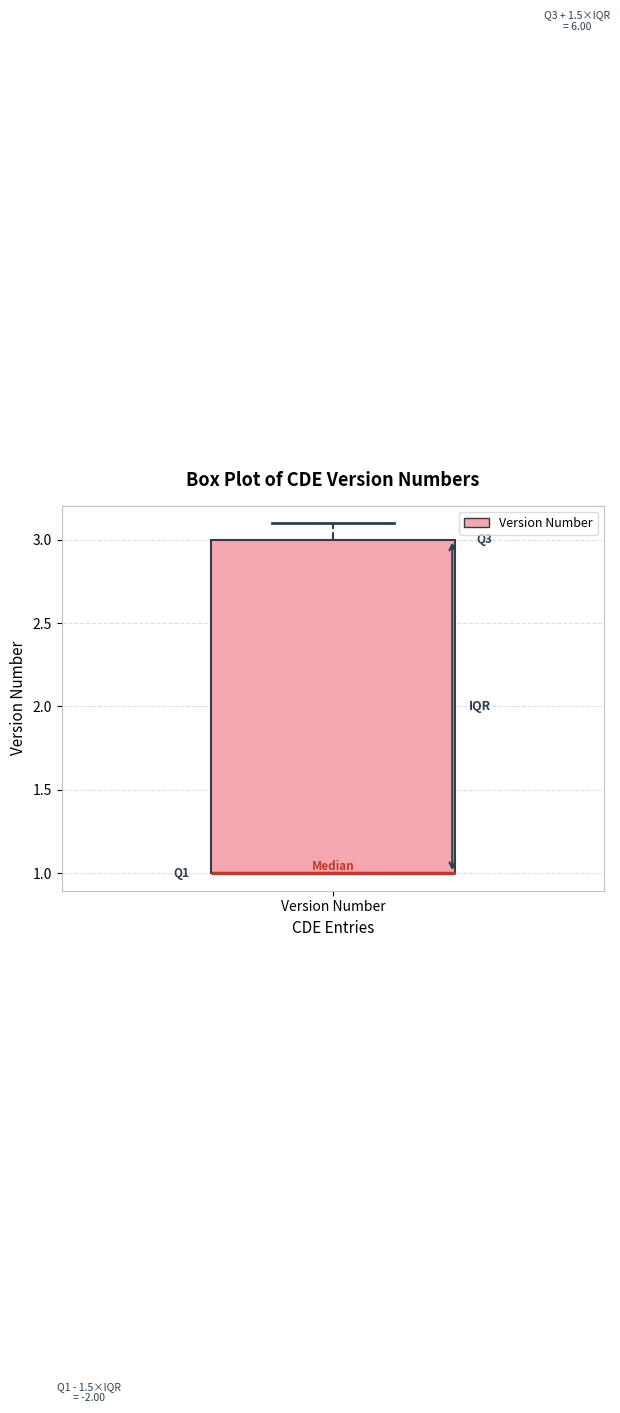

Read this box plot against the y-axis: the position of the median line, the range covered by the box, and the ends of both whiskers. The values are not printed on the chart, so give them approximately, as read against the axis.

median 1.0 (drawn on the box's lower edge), box 1.0 to 3.0, whiskers 1.0 to 3.1